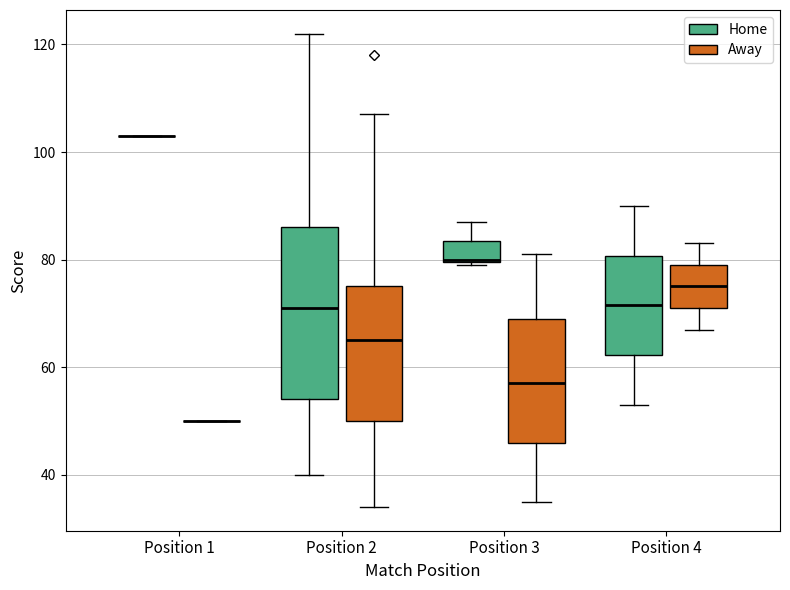

Reading left to right, transcribe this box plot: for each box, give where its median line is, the range the box spans, and where its two whiskers end, as read against the y-axis. The values are not printed on the chart, so give them approximately, as read against the axis.

Position 1 (Home): box collapsed to a line at 104, whiskers 104 to 104
Position 1 (Away): box collapsed to a line at 50, whiskers 50 to 50
Position 2 (Home): median 72, box 54 to 86, whiskers 40 to 122
Position 2 (Away): median 66, box 50 to 76, whiskers 34 to 108
Position 3 (Home): median 80, box 80 to 84, whiskers 80 to 88
Position 3 (Away): median 58, box 46 to 70, whiskers 36 to 82
Position 4 (Home): median 72, box 62 to 80, whiskers 54 to 90
Position 4 (Away): median 76, box 72 to 80, whiskers 68 to 84